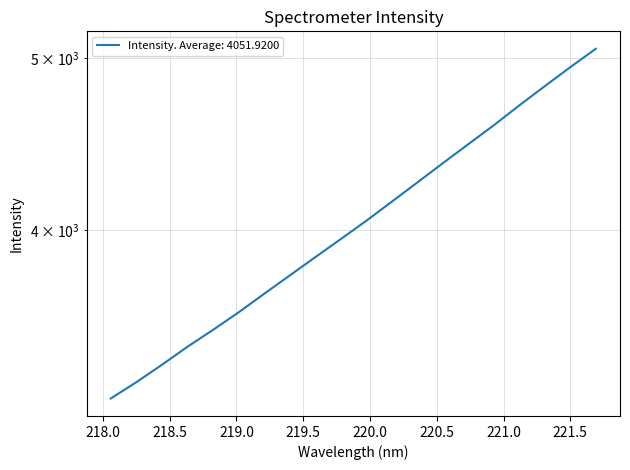

Reading left to right, what are all the values shown in this chart?

218.0596=3211.4	218.2508=3280.2	218.442=3355.2	218.6332=3434.9	218.8244=3511.2	219.0156=3592.0	219.2067=3679.8	219.3979=3768.4	219.589=3859.2	219.7801=3951.3	219.9712=4046.6	220.1623=4148.5	220.3533=4253.5	220.5444=4361.6	220.7354=4471.2	220.9264=4582.7	221.1174=4702.8	221.3083=4822.3	221.4993=4942.9	221.6902=5062.6